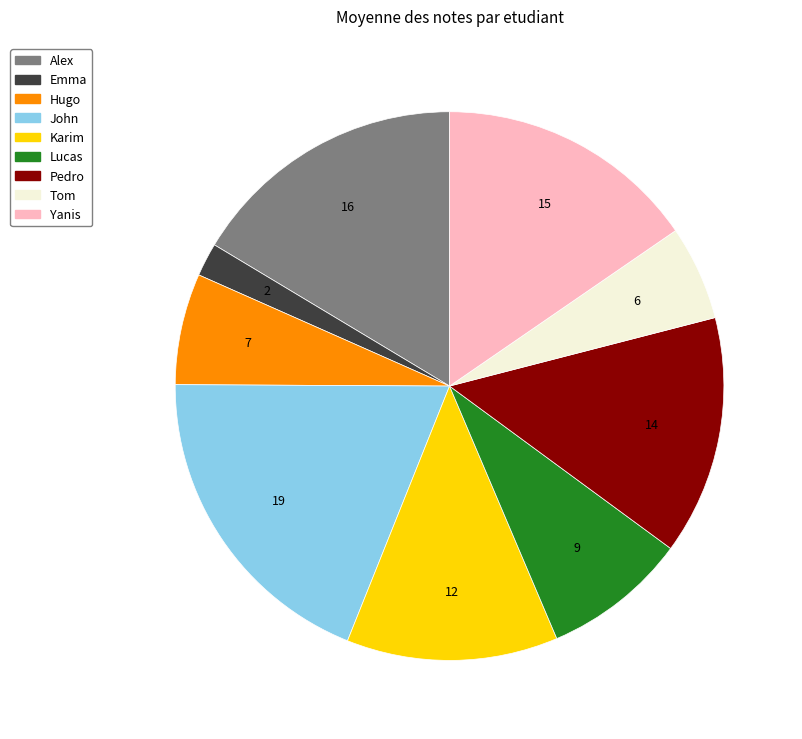

Is the sum of Alex and Yanis greater than half?

No